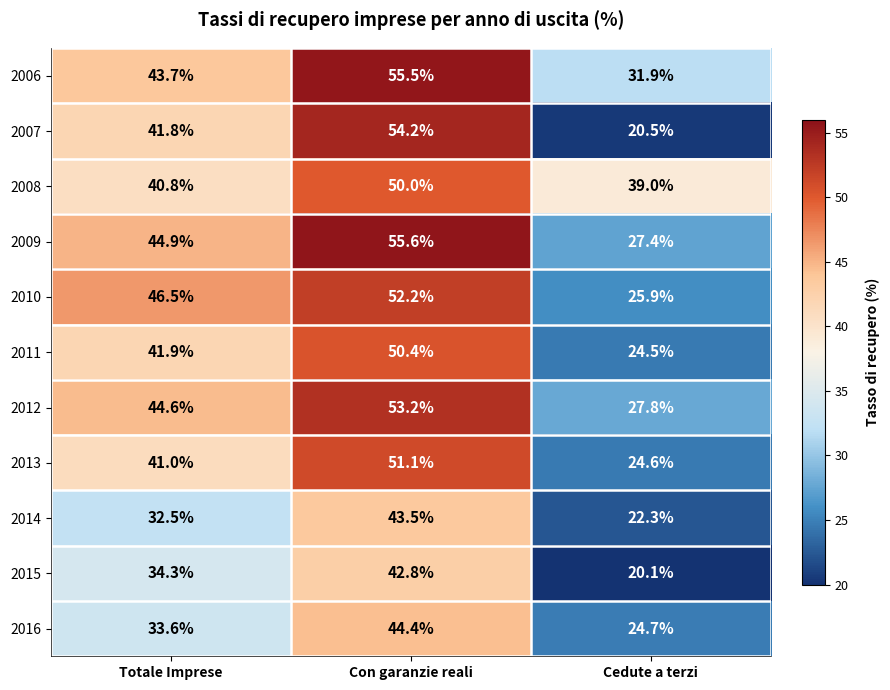

At which category is the sum across all series the highest?

Con garanzie reali